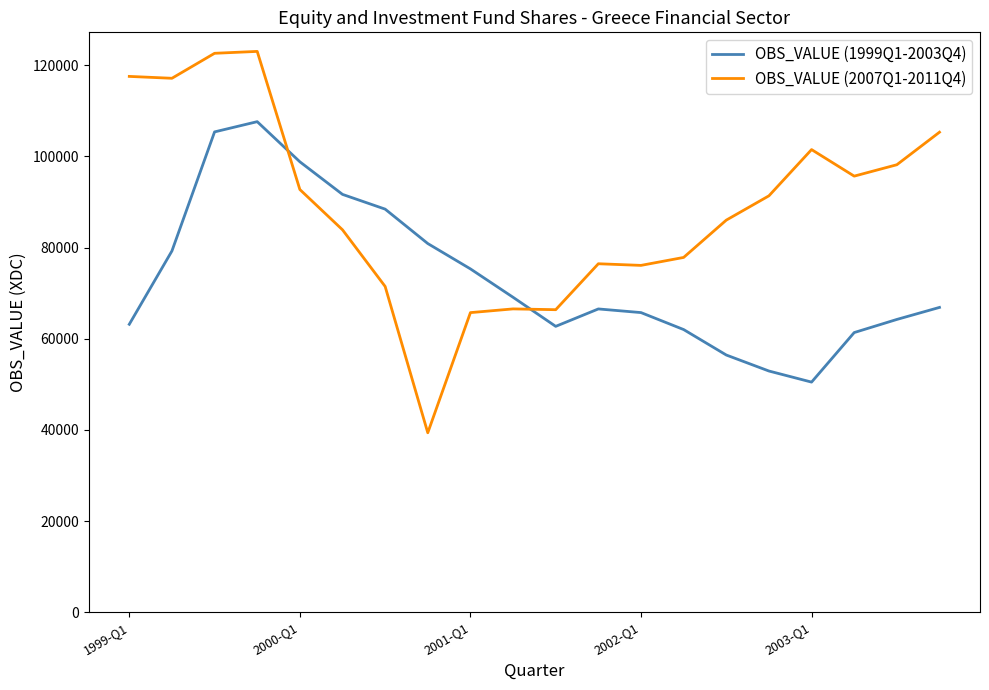

How many times do OBS_VALUE (1999Q1-2003Q4) and OBS_VALUE (2007Q1-2011Q4) cross each other?

2